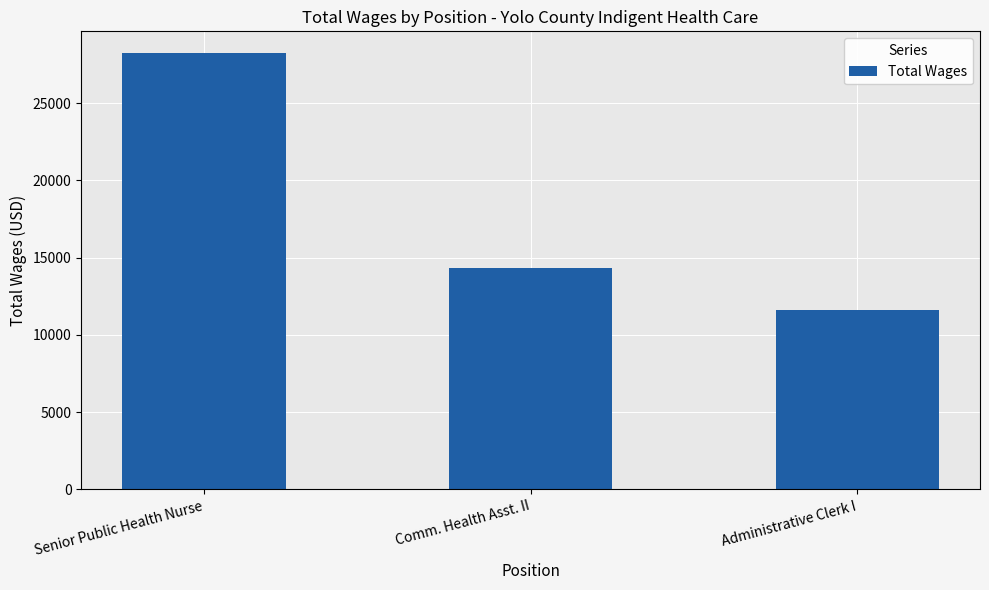

What is the sum of the values at Senior Public Health Nurse and Comm. Health Asst. II?

42563